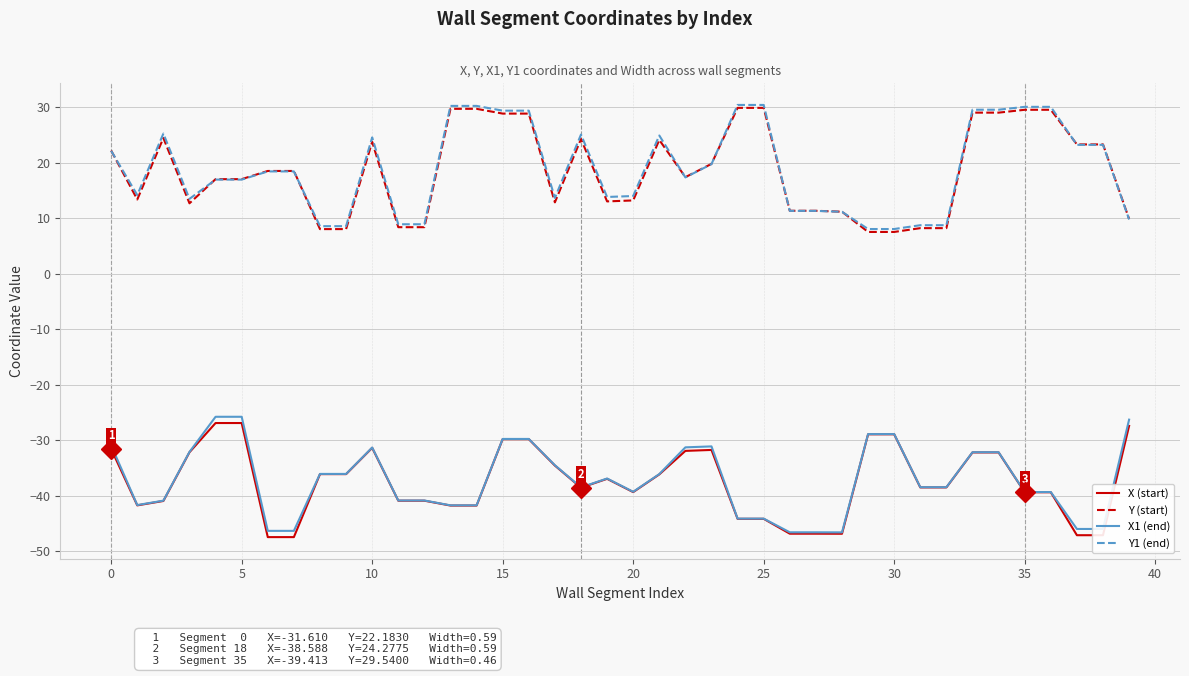

True or false: X (start) and Y (start) intersect in this chart.

False